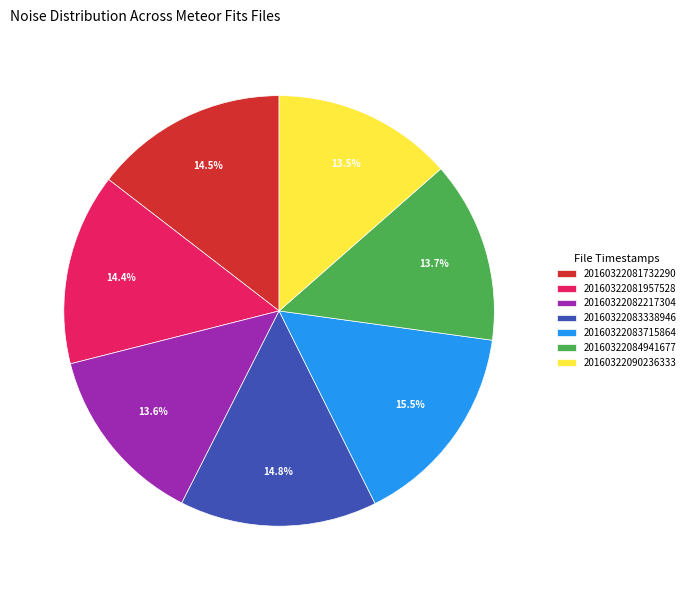

Approximately how many times larger is the value at 20160322082217304 compared to 20160322083715864?

0.9